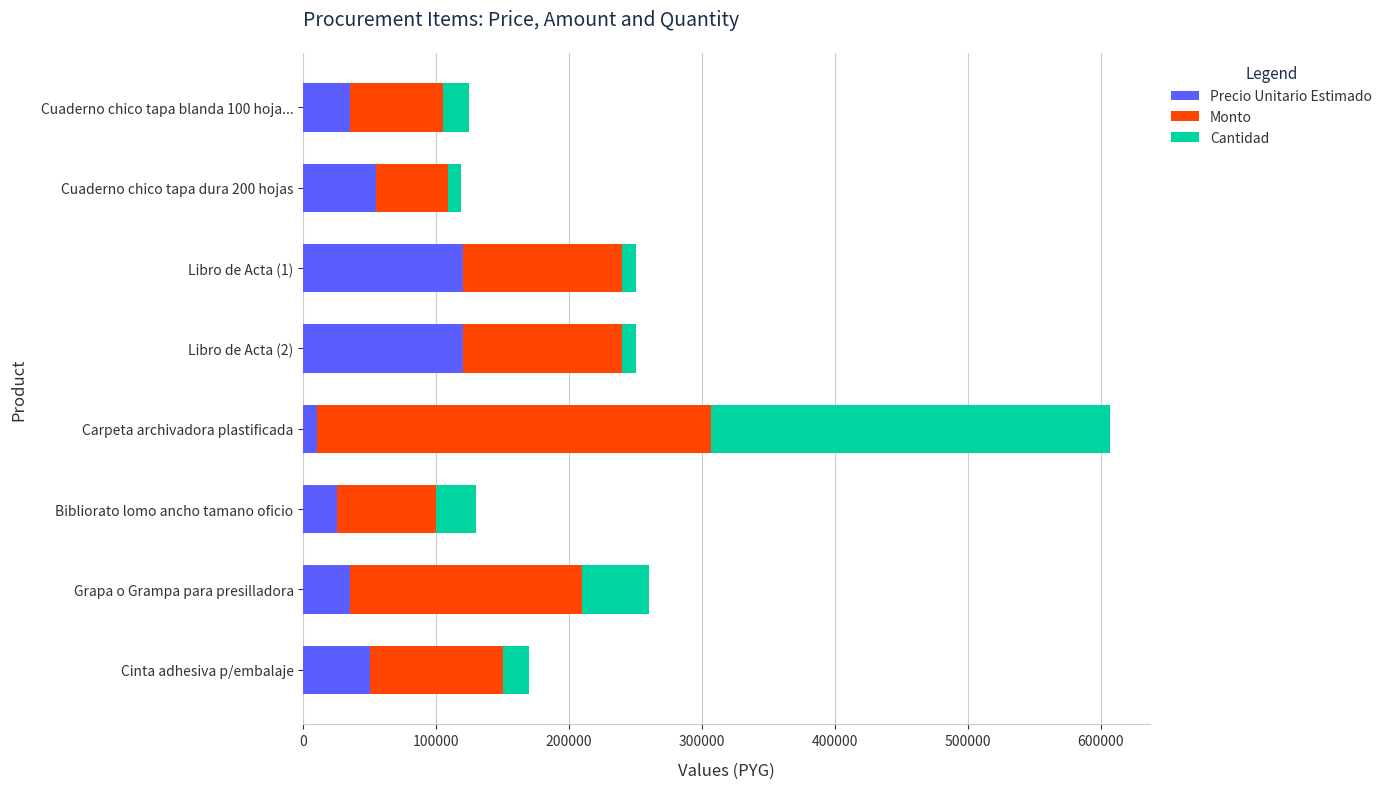

What is the total value across all series at Cuaderno chico tapa blanda 100 hoja...?

125000